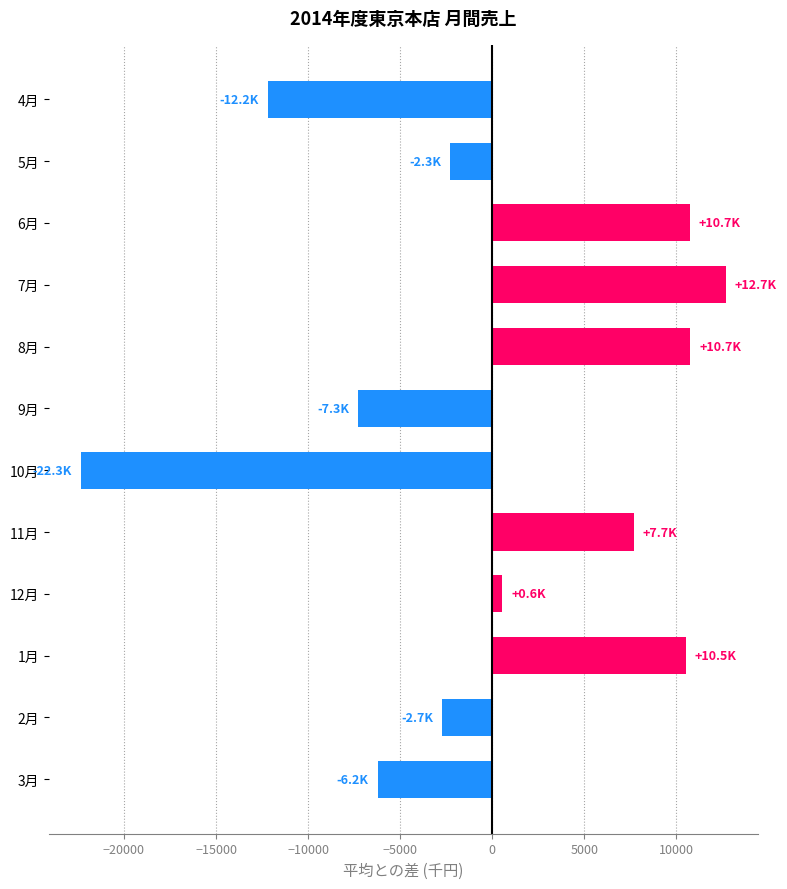

What is the minimum value shown in the chart?

-22317.2